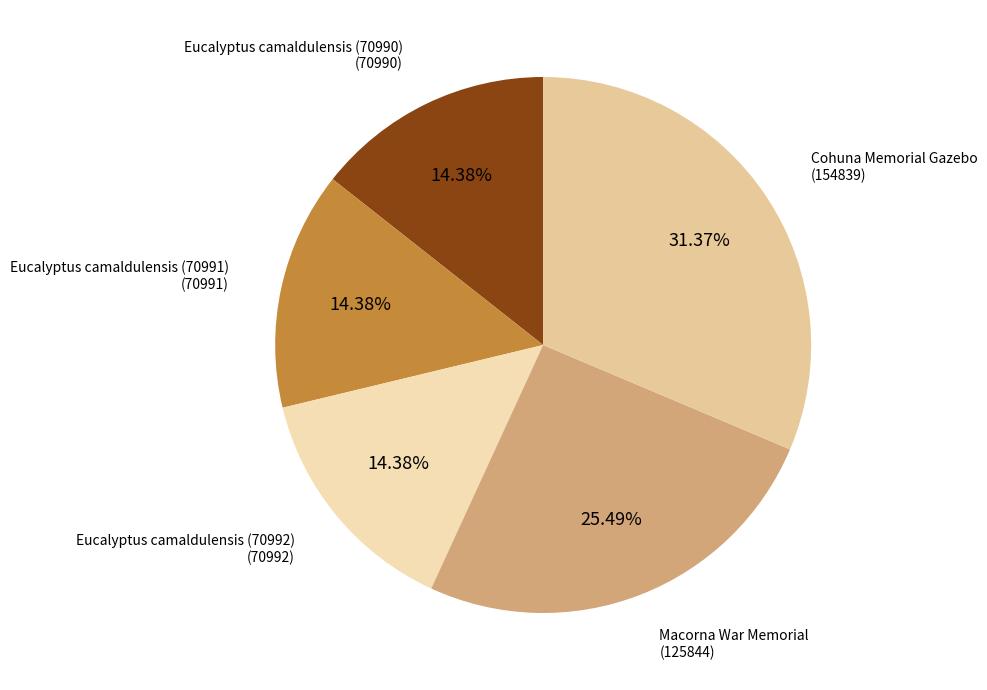

The Eucalyptus camaldulensis (70992) slice represents 2% of the pie. True or false?

False